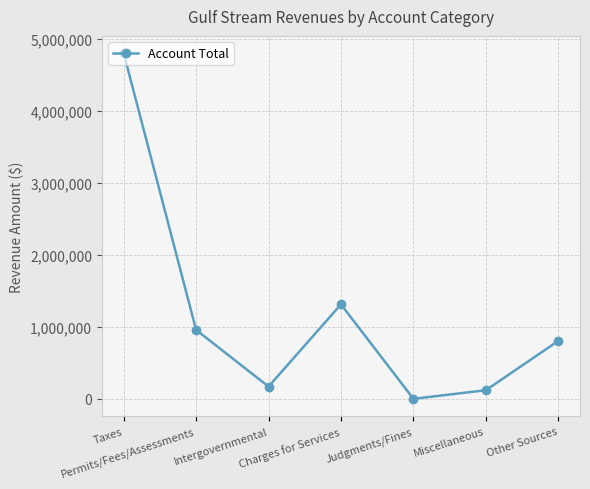

Between Judgments/Fines and Permits/Fees/Assessments, which is larger?

Permits/Fees/Assessments